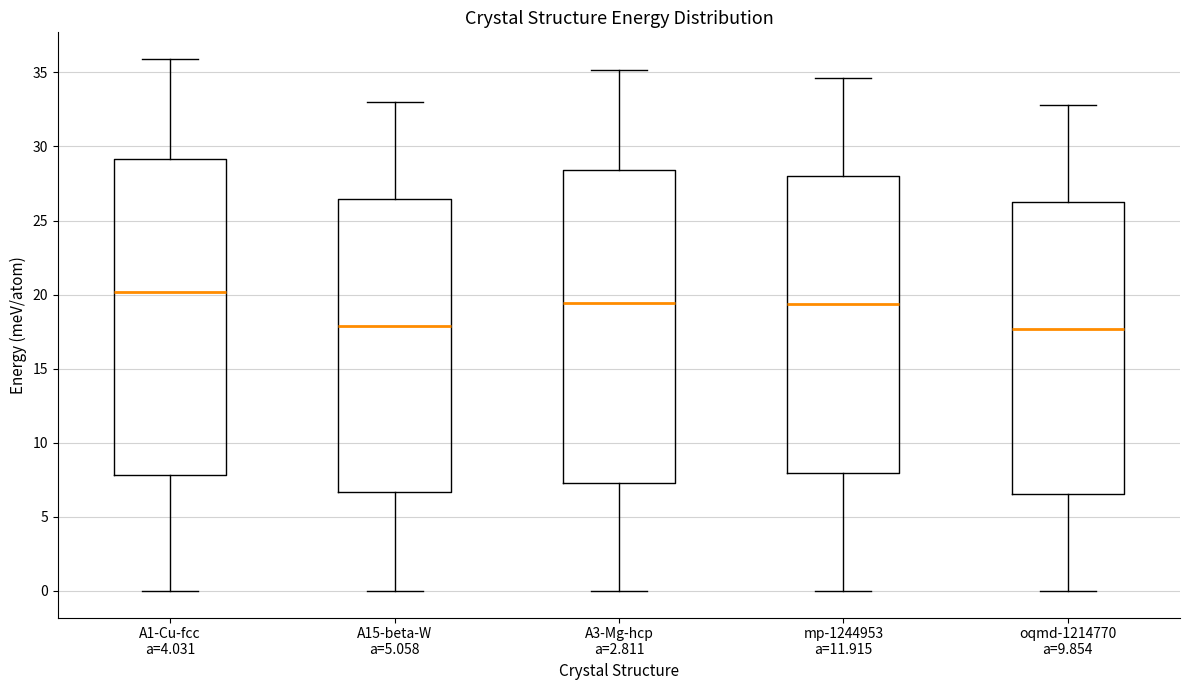

Reading left to right, transcribe this box plot: for each box, give where its median line is, the range the box spans, and where its two whiskers end, as read against the y-axis. The values are not printed on the chart, so give them approximately, as read against the axis.

A1-Cu-fcc a=4.031: median 20.0, box 8.0 to 29.0, whiskers 0.0 to 36.0
A15-beta-W a=5.058: median 18.0, box 6.5 to 26.5, whiskers 0.0 to 33.0
A3-Mg-hcp a=2.811: median 19.5, box 7.5 to 28.5, whiskers 0.0 to 35.0
mp-1244953 a=11.915: median 19.5, box 8.0 to 28.0, whiskers 0.0 to 34.5
oqmd-1214770 a=9.854: median 17.5, box 6.5 to 26.0, whiskers 0.0 to 33.0